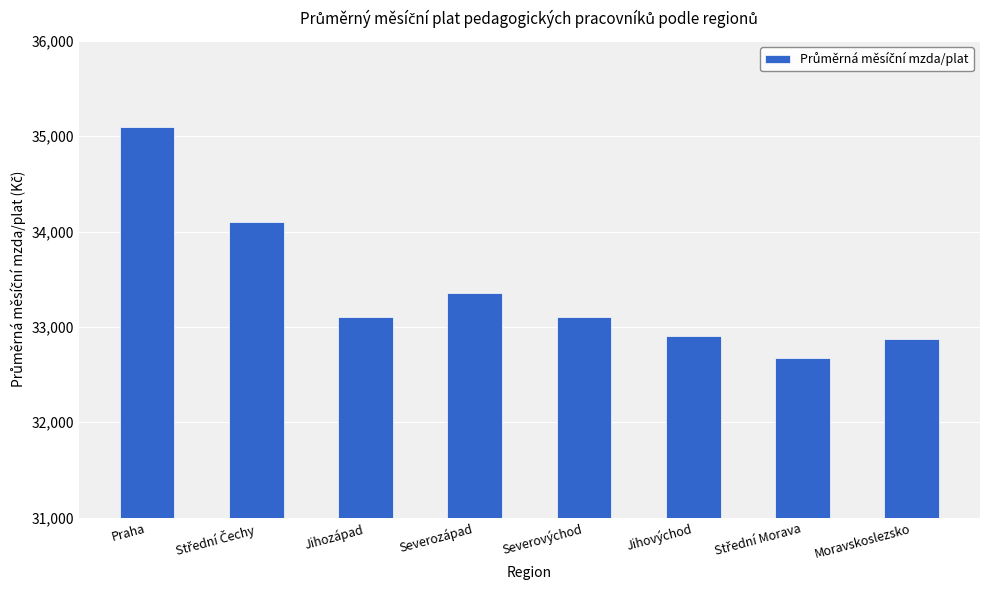

Is it true that the value at Severovýchod is 51534.2?

False